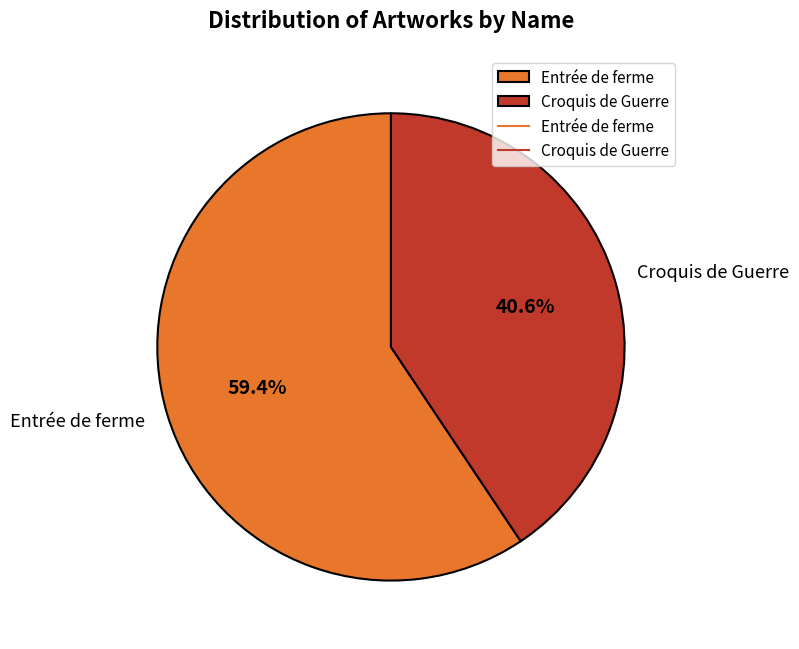

Rank the categories by value from lowest to highest.

Croquis de Guerre, Entrée de ferme